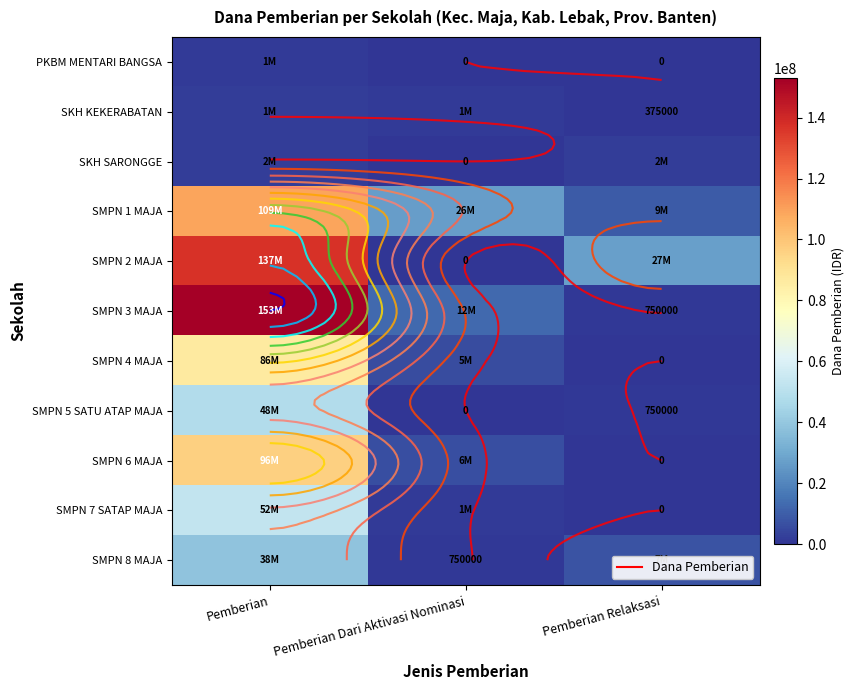

What is the total value across all series at Pemberian Relaksasi?

48375000